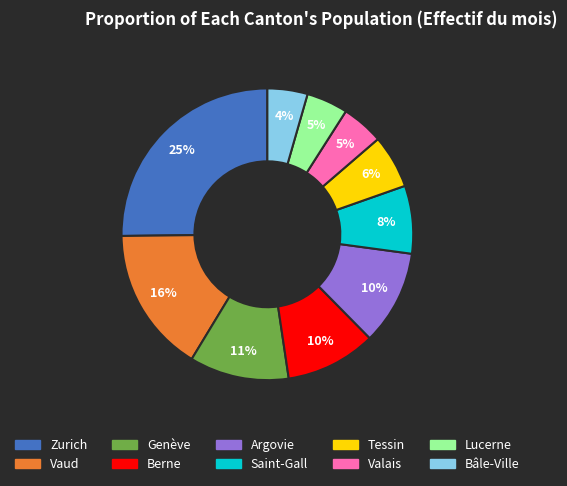

Combined, do Tessin and Zurich account for over 50%?

No